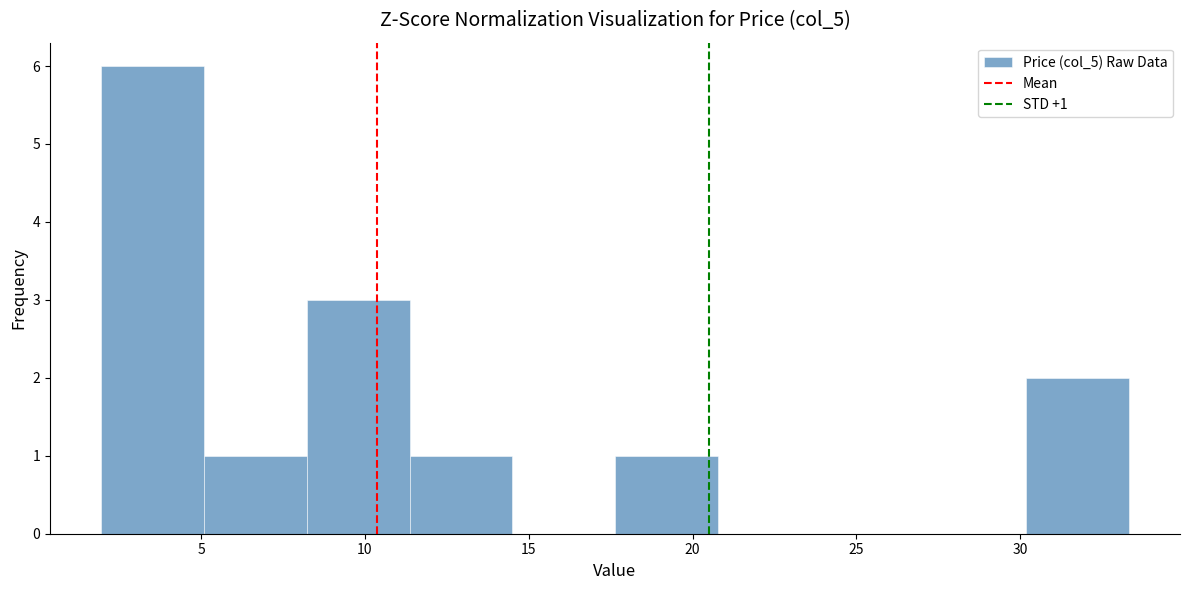

Over which range of the x-axis is the bar tallest?

2.0 to 5.0